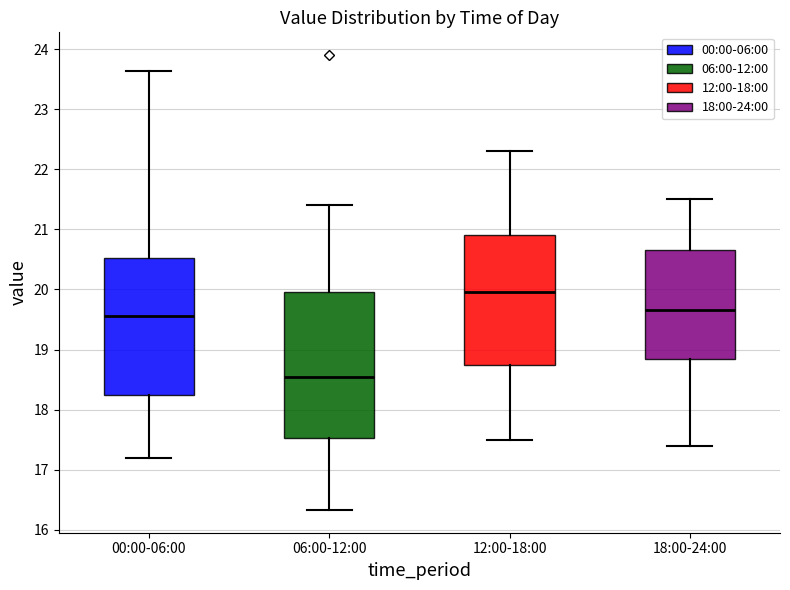

Which box is the tallest, from its lower edge to its upper edge?

06:00-12:00